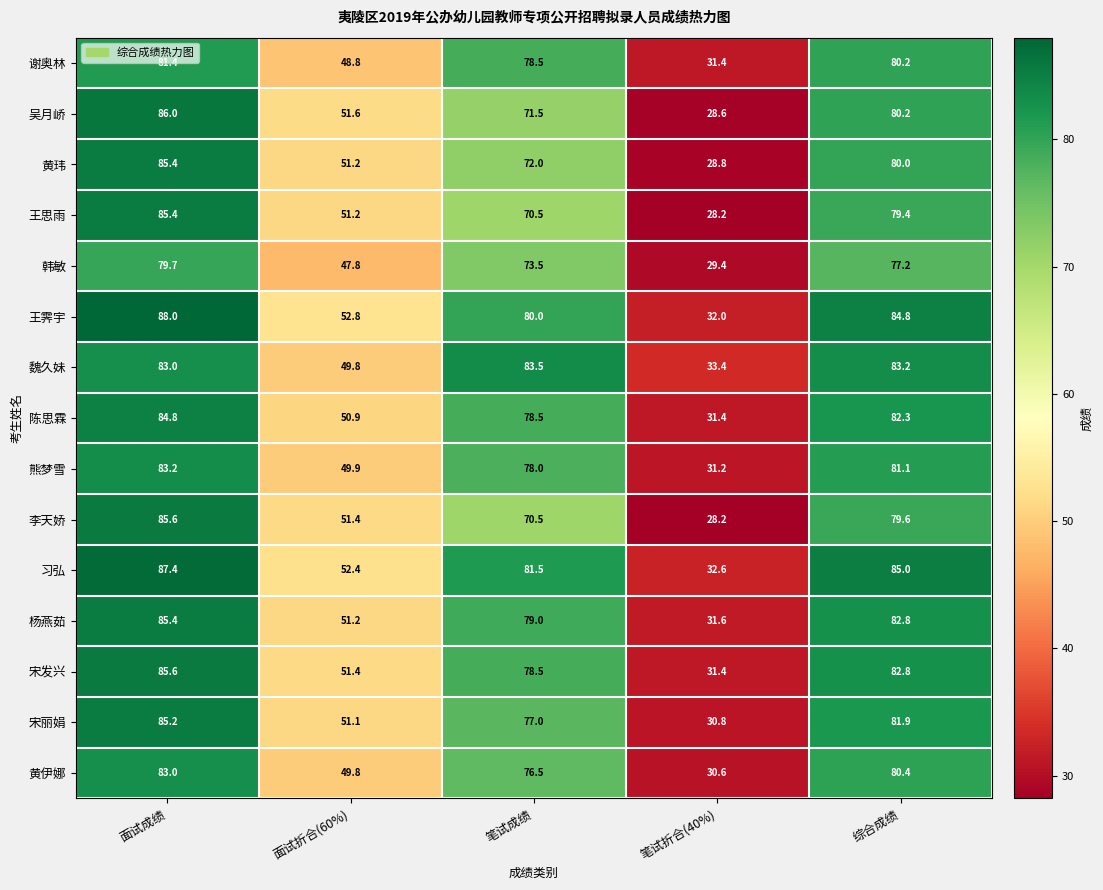

Between 笔试成绩 and 综合成绩, which series saw the biggest shift?

李天娇